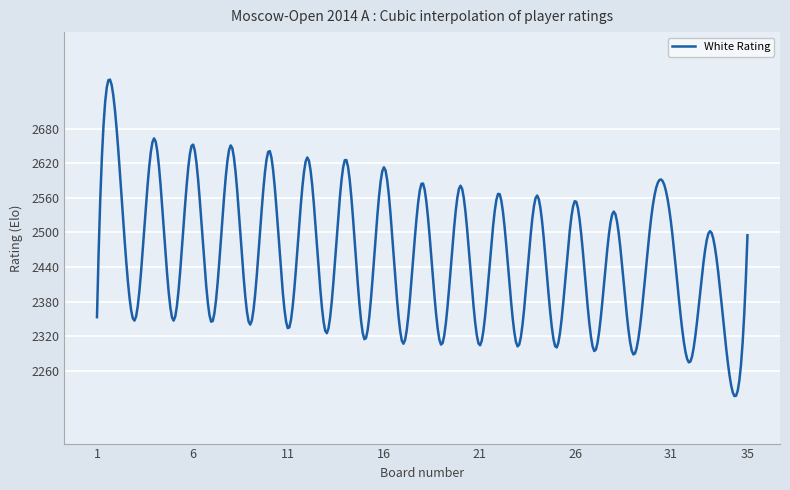

What is the difference between the maximum and minimum values?

549.1